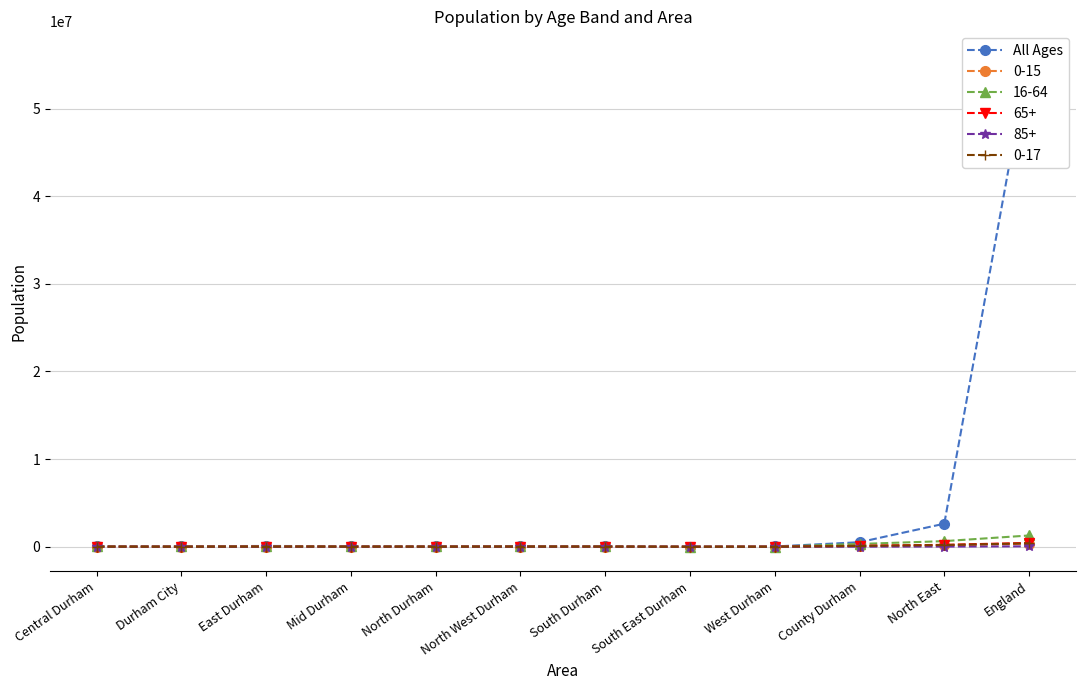

Where is the first local minimum?

Durham City